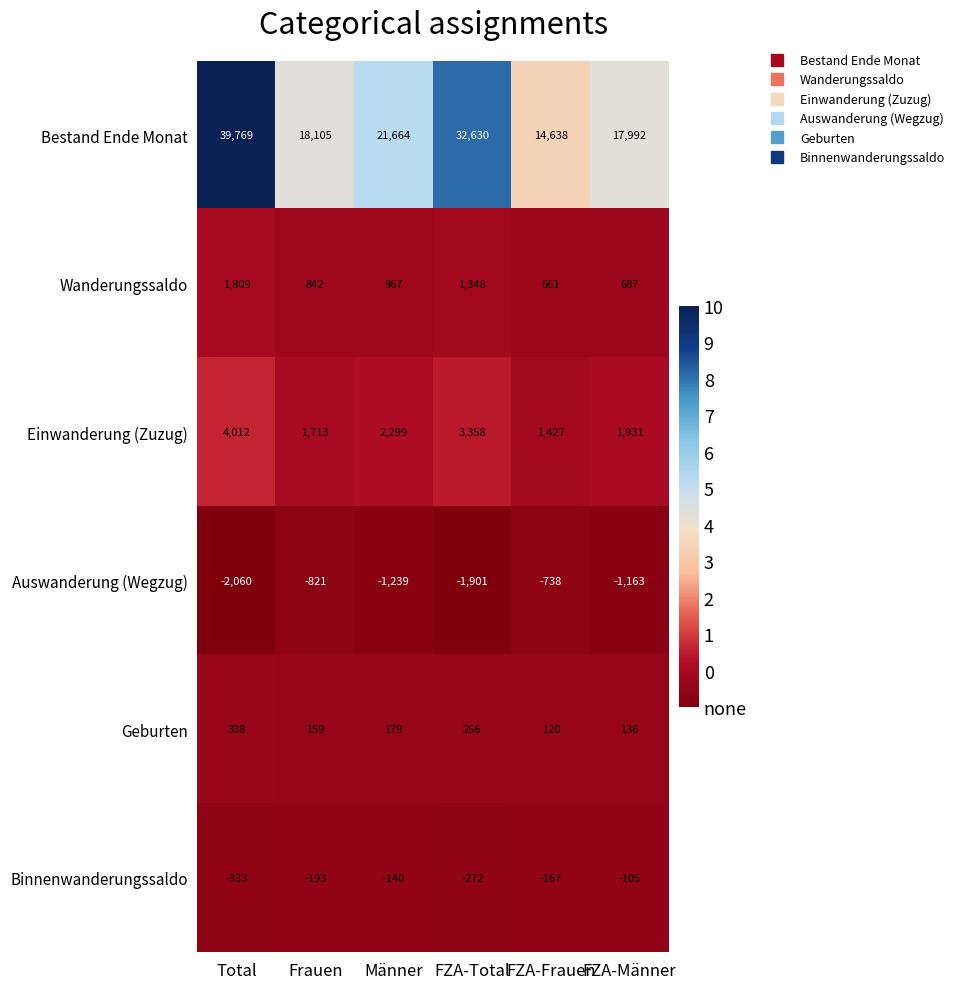

The Binnenwanderungssaldo series shows -139 at FZA-Männer. True or false?

False